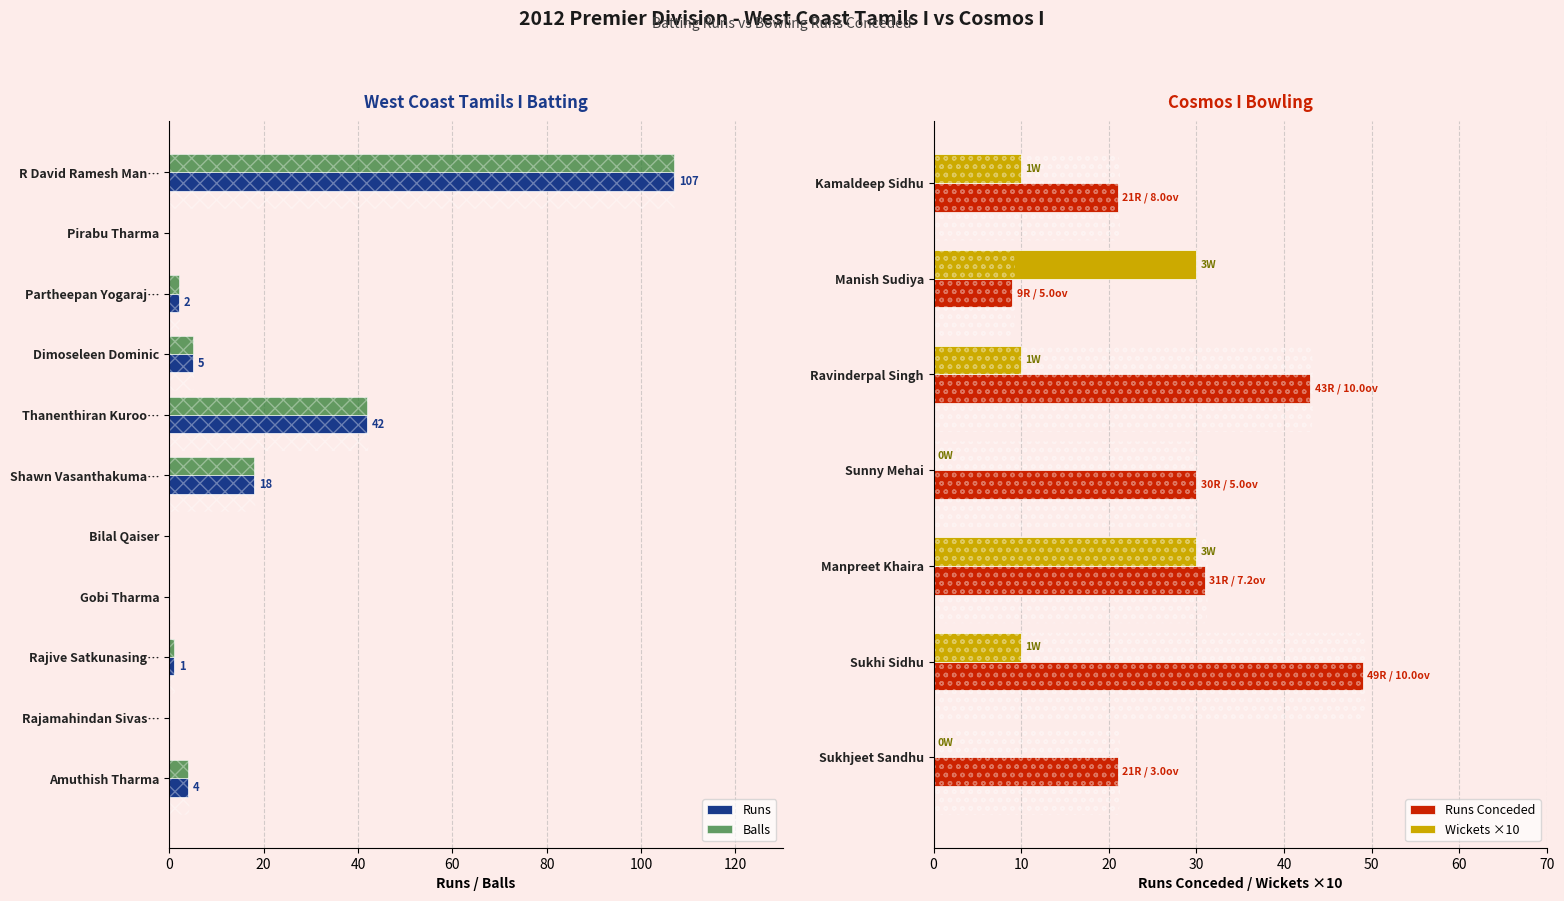

What is the label of the 8th bar from the right?

Dimoseleen Dominic